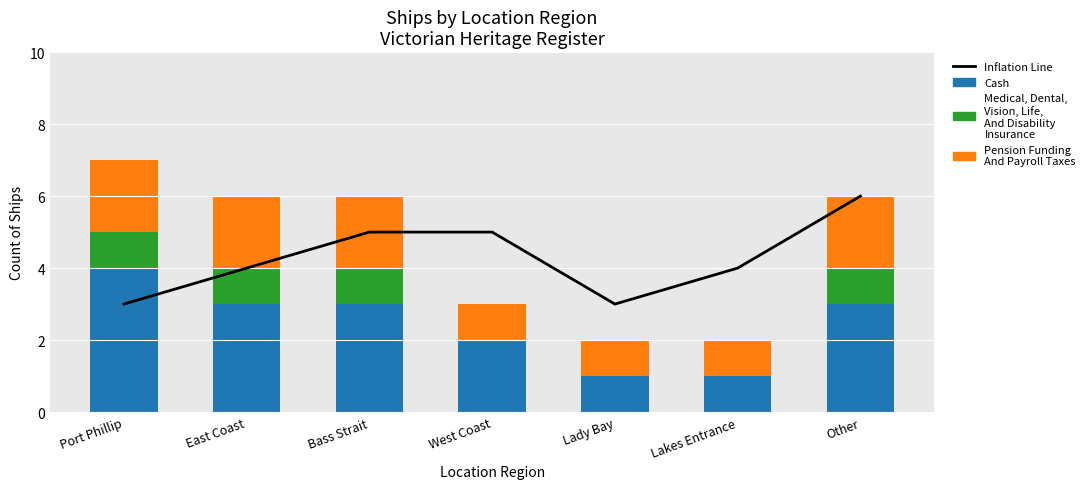

What is the label of the 2nd bar from the right?

Lakes Entrance